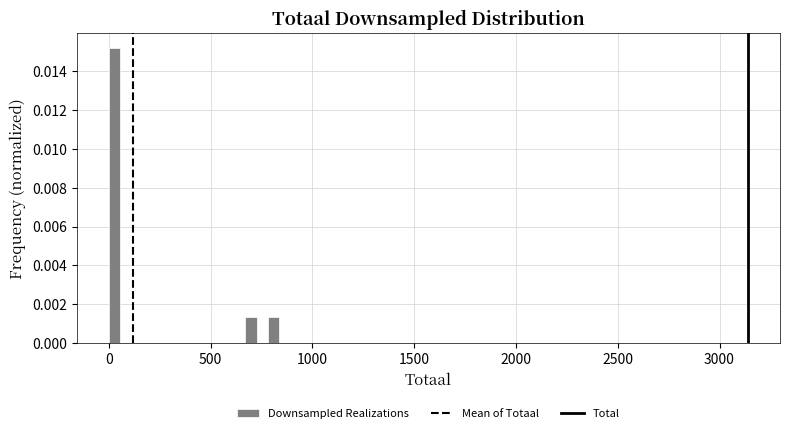

Around what value on the x-axis is the tallest bar? Give the approximate position of its centre, as read against the axis.

50